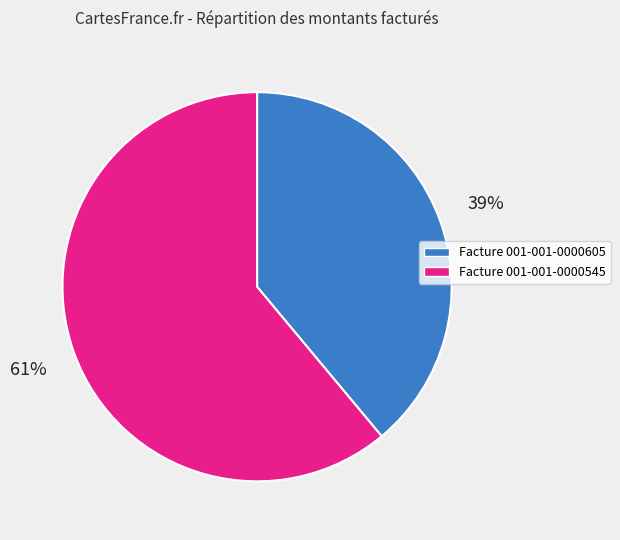

To the nearest percent, what is the difference between the largest and smallest slice percentages?

22%